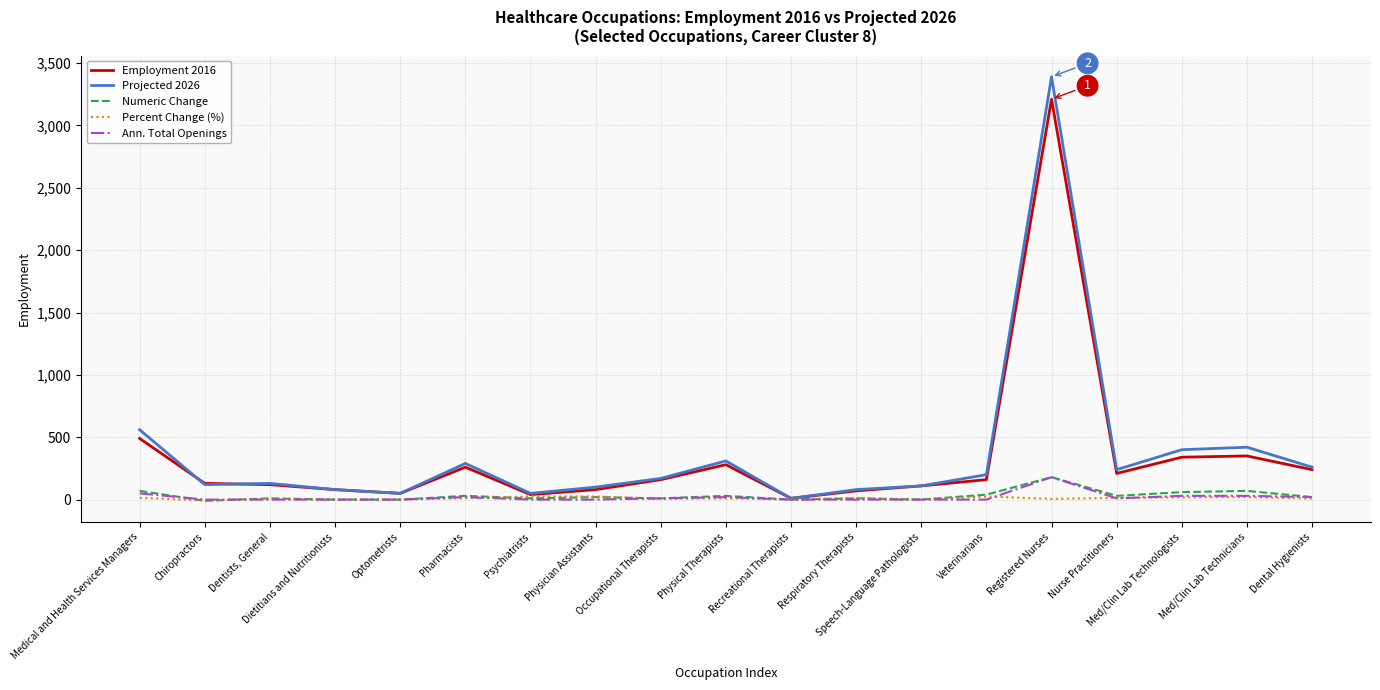

Is the value of Percent Change (%) at Dental Hygienists greater than the value of Projected 2026 at Chiropractors?

No